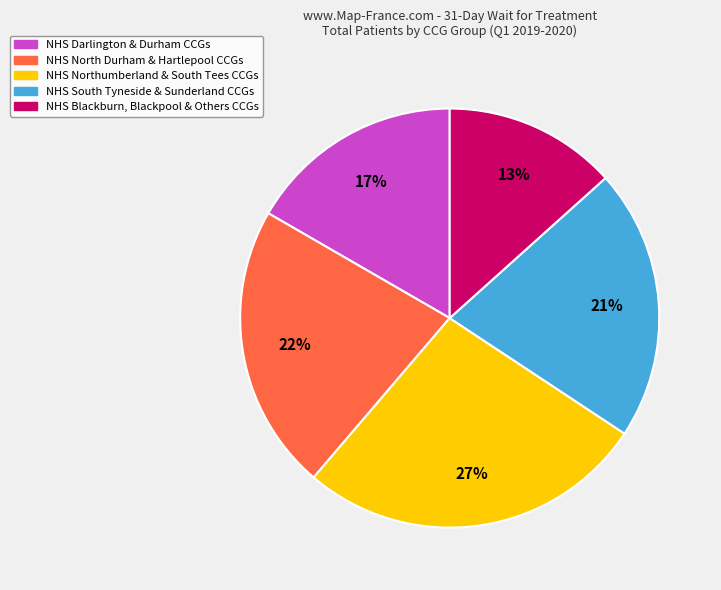

Is there a majority slice in this chart?

No